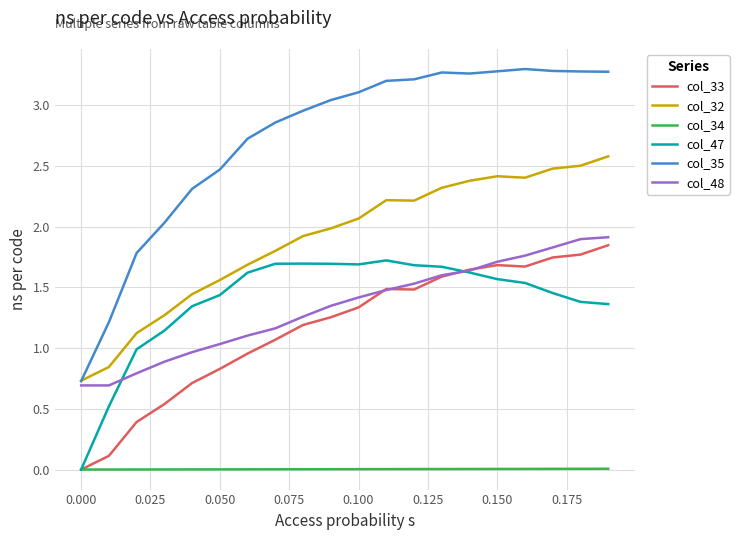

What are all the series names shown in the legend?

col_33, col_32, col_34, col_47, col_35, col_48